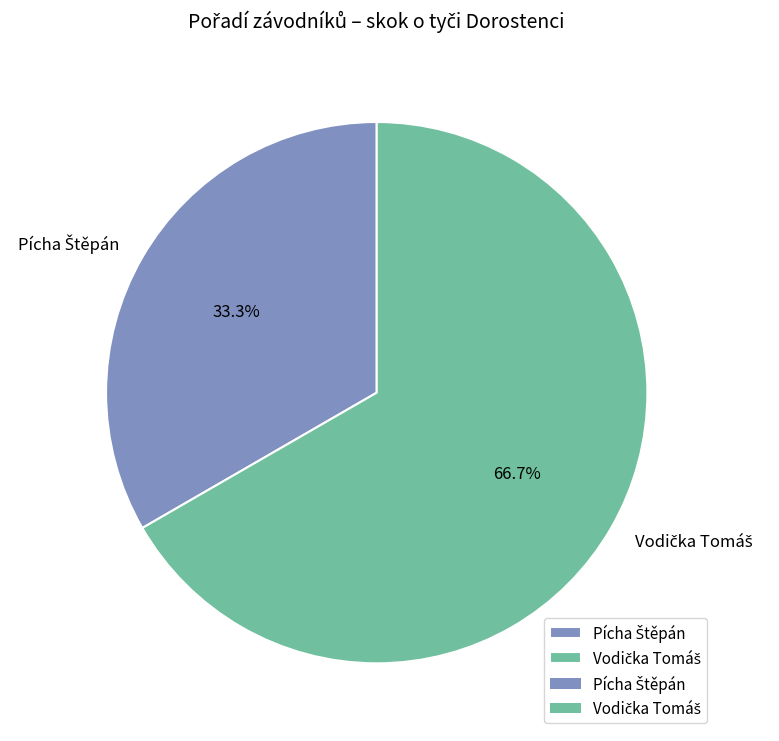

Does any single category account for the majority?

Yes